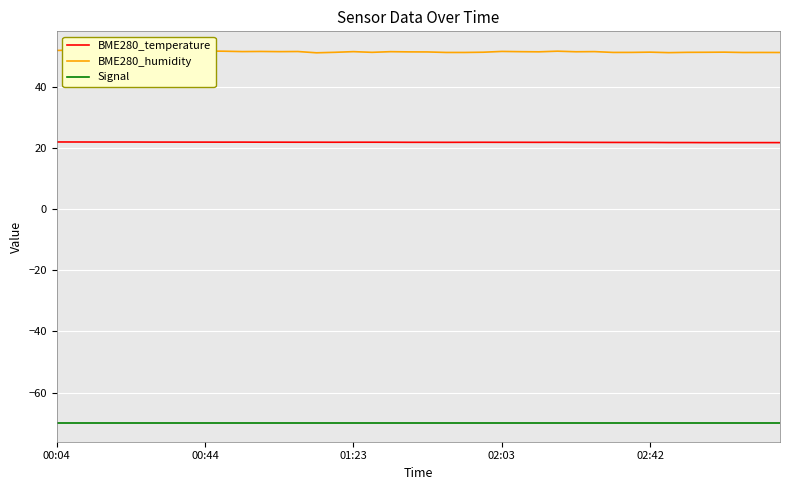

True or false: Signal and BME280_temperature intersect in this chart.

False